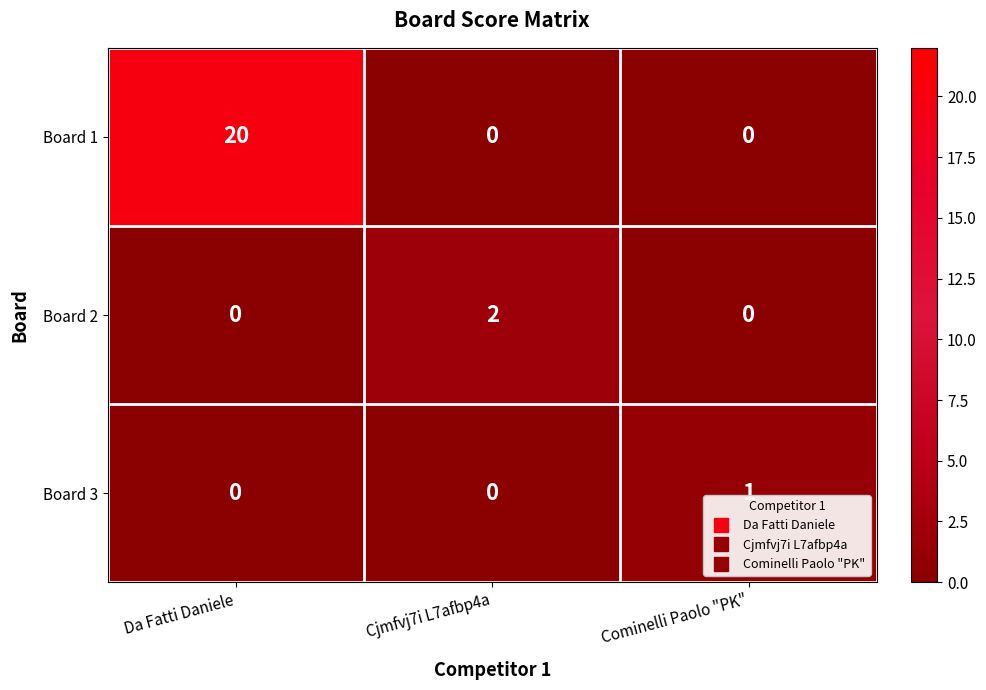

The Board 2 series shows 0 at Da Fatti Daniele. True or false?

True